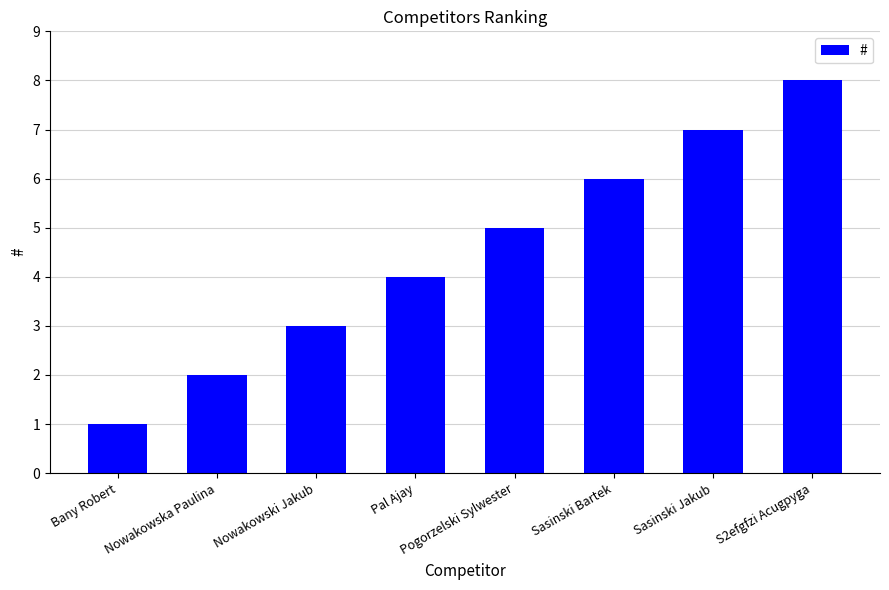

Does the chart contain any negative values?

No